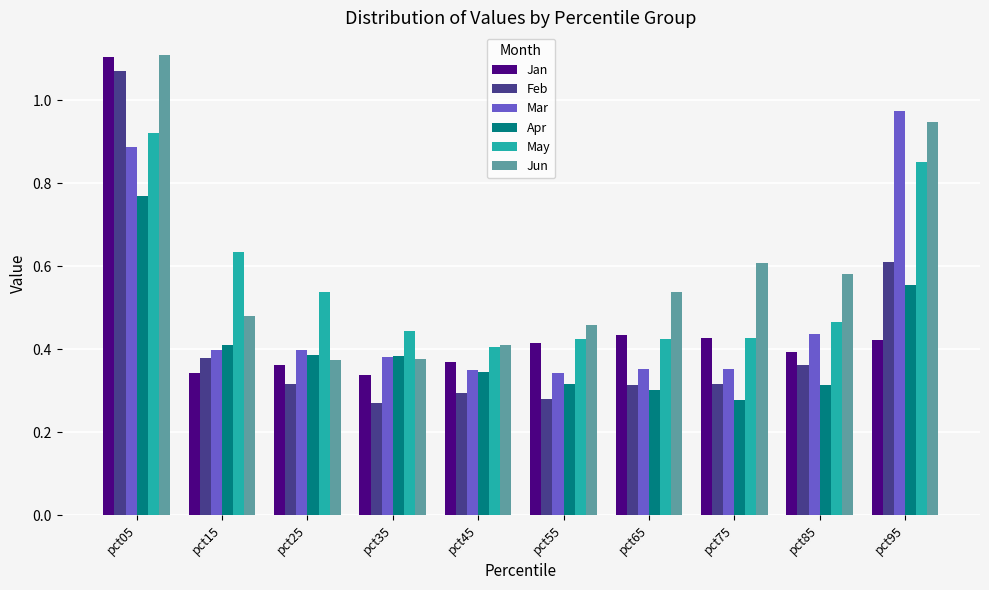

Are the bars horizontal?

No